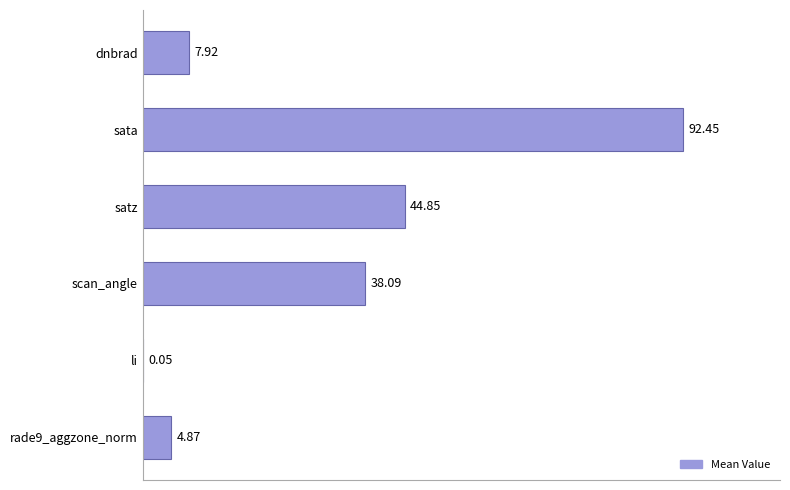

What is the sum of the values at scan_angle and rade9_aggzone_norm?

43.0